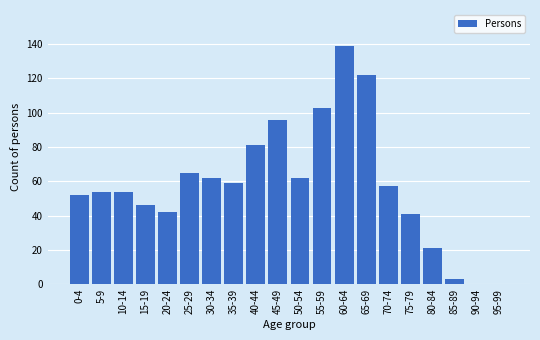

Reading left to right, extract all data points from this chart.

0-4=52	5-9=54	10-14=54	15-19=46	20-24=42	25-29=65	30-34=62	35-39=59	40-44=81	45-49=96	50-54=62	55-59=103	60-64=139	65-69=122	70-74=57	75-79=41	80-84=21	85-89=3	90-94=0	95-99=0